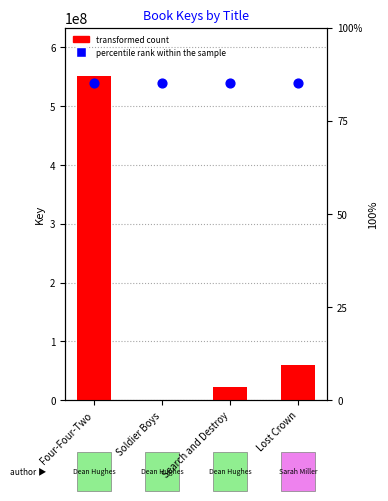

Which series contains the lowest Y value?

Key (transformed count)